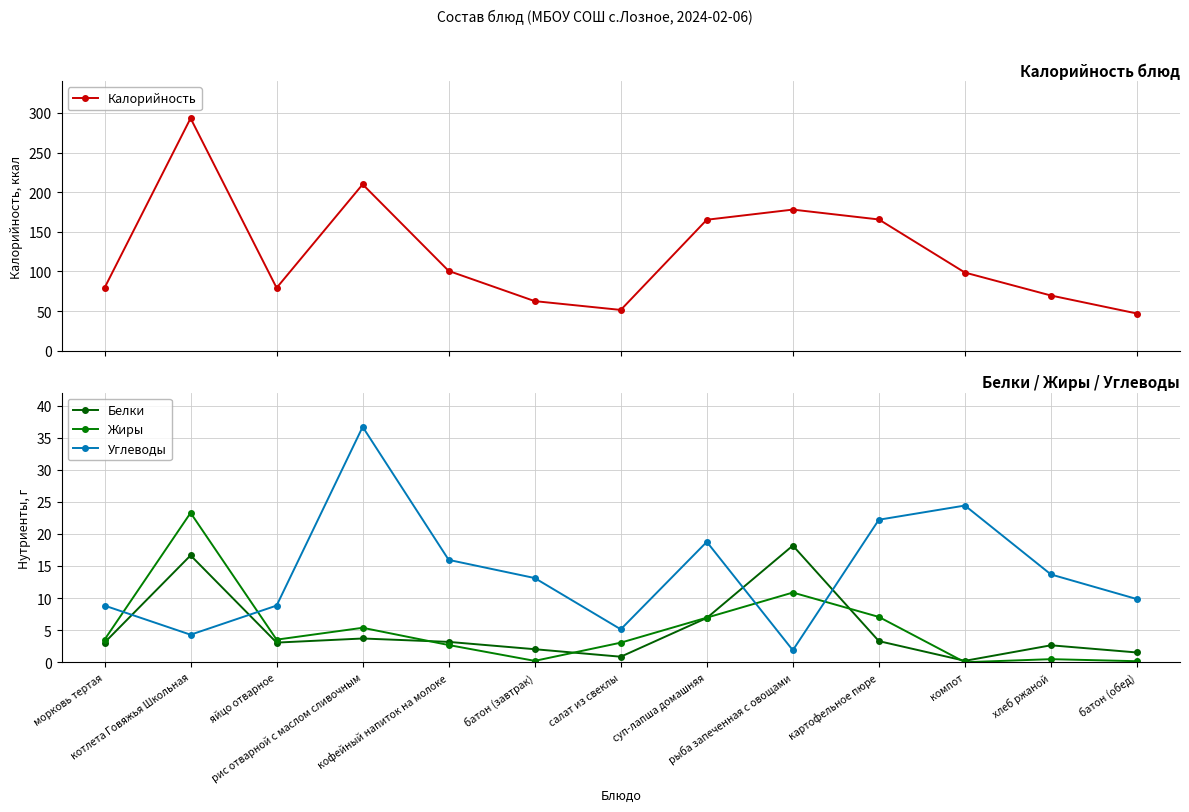

Reading left to right, what are all the values shown in this chart?

Калорийность: морковь тертая=79.2	котлета Говяжья Школьная=293.2	яйцо отварное=79.2	рис отварной с маслом сливочным=209.8	кофейный напиток на молоке=100.6	батон (завтрак)=62.5	салат из свеклы=51.4	суп-лапша домашняя=165.2	рыба запеченная с овощами=178.0	картофельное пюре=165.5	компот=98.6	хлеб ржаной=69.6	батон (обед)=46.9
Белки: морковь тертая=3.1	котлета Говяжья Школьная=16.6	яйцо отварное=3.1	рис отварной с маслом сливочным=3.7	кофейный напиток на молоке=3.2	батон (завтрак)=2.0	салат из свеклы=0.9	суп-лапша домашняя=6.9	рыба запеченная с овощами=18.2	картофельное пюре=3.3	компот=0.2	хлеб ржаной=2.6	батон (обед)=1.5
Жиры: морковь тертая=3.5	котлета Говяжья Школьная=23.3	яйцо отварное=3.5	рис отварной с маслом сливочным=5.4	кофейный напиток на молоке=2.7	батон (завтрак)=0.2	салат из свеклы=3.0	суп-лапша домашняя=7.0	рыба запеченная с овощами=10.9	картофельное пюре=7.1	компот=0.0	хлеб ржаной=0.5	батон (обед)=0.2
Углеводы: морковь тертая=8.8	котлета Говяжья Школьная=4.3	яйцо отварное=8.8	рис отварной с маслом сливочным=36.7	кофейный напиток на молоке=15.9	батон (завтрак)=13.1	салат из свеклы=5.1	суп-лапша домашняя=18.8	рыба запеченная с овощами=1.9	картофельное пюре=22.2	компот=24.4	хлеб ржаной=13.7	батон (обед)=9.8